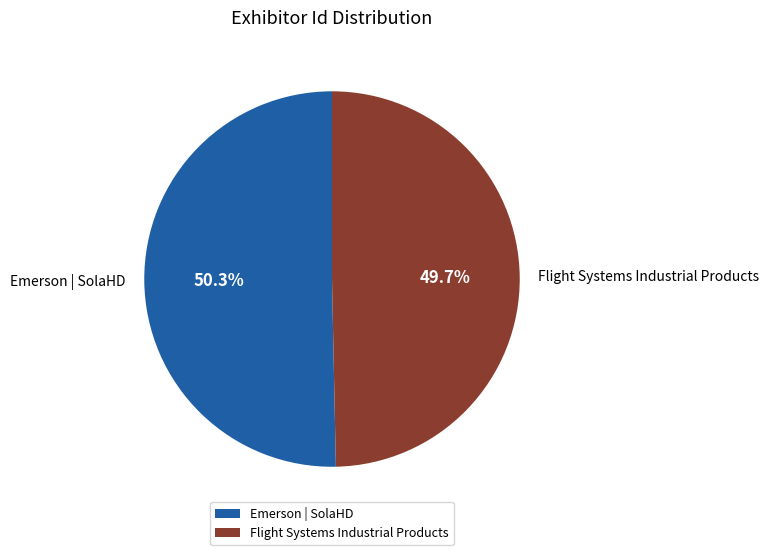

Combined, do Flight Systems Industrial Products and Emerson | SolaHD account for over 50%?

Yes